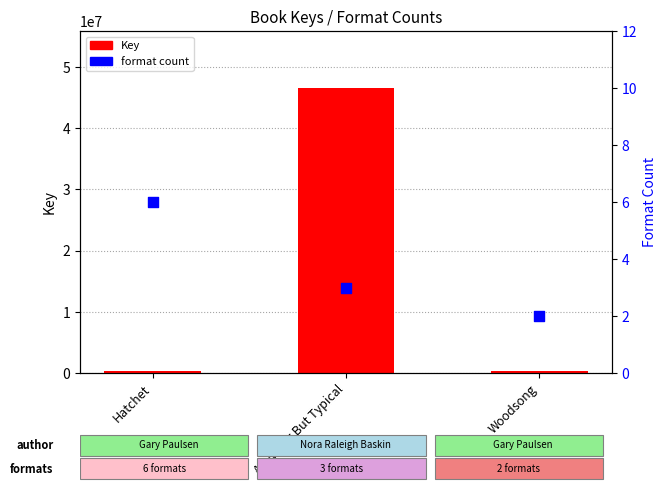

What are all the series names shown in the legend?

Key, format count